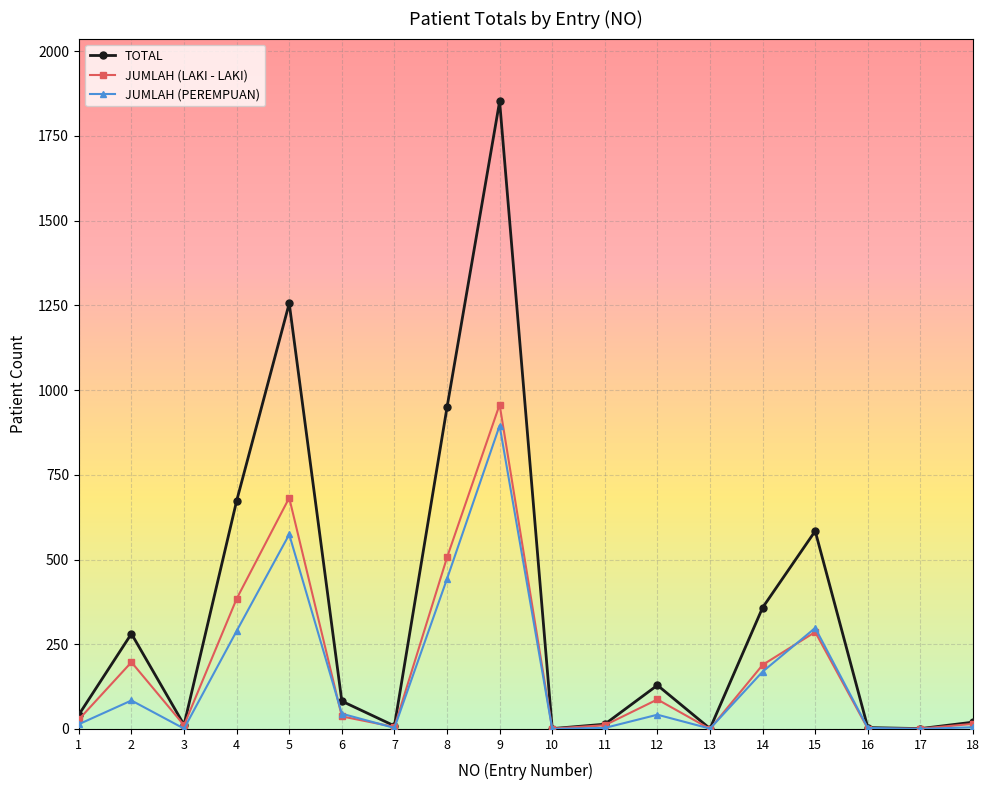

At which category is the sum across all series the highest?

9